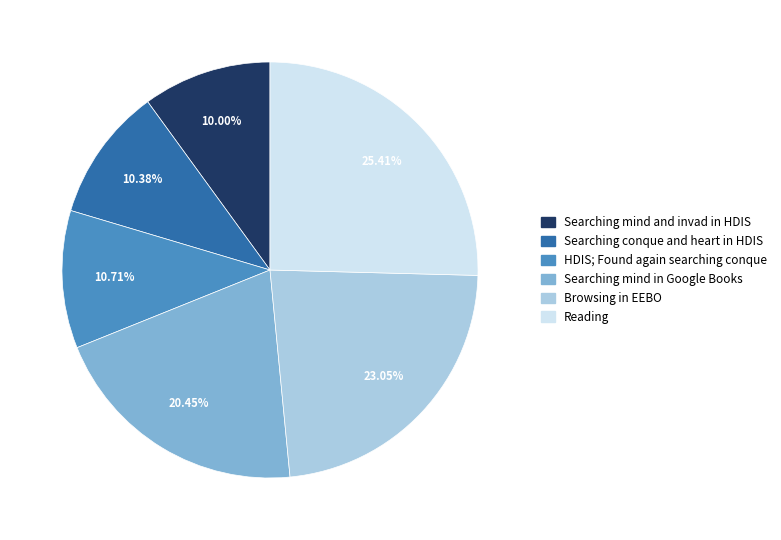

True or false: HDIS; Found again searching conque accounts for 21% of the total.

False